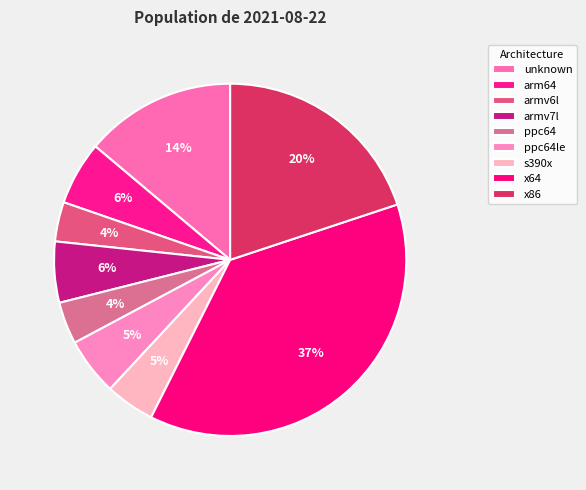

How many segments does this pie chart have?

9